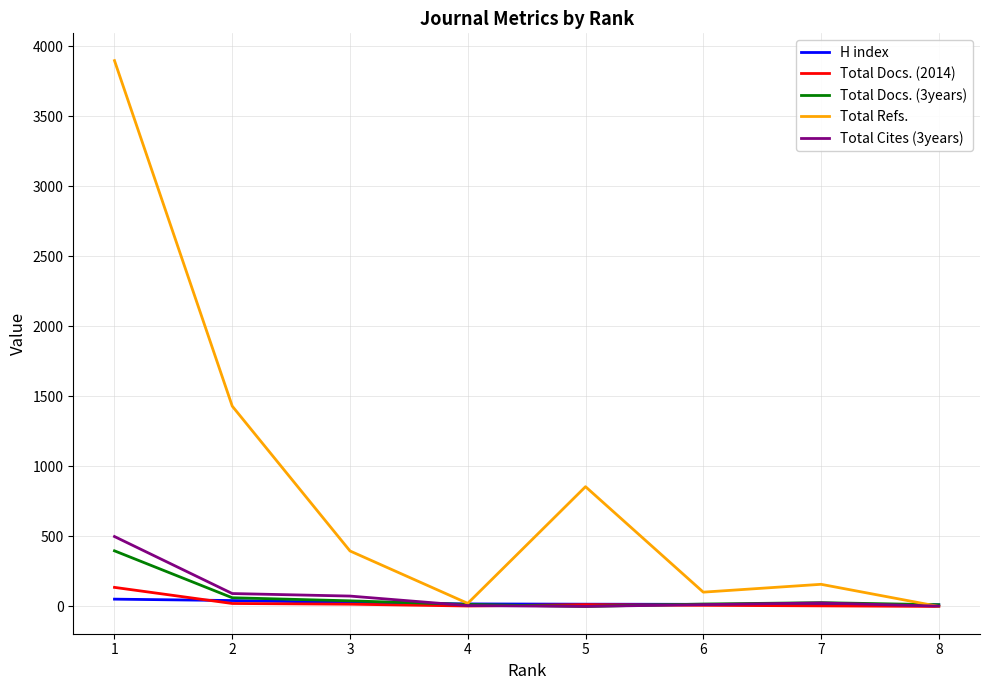

Does the chart have visible grid lines?

Yes